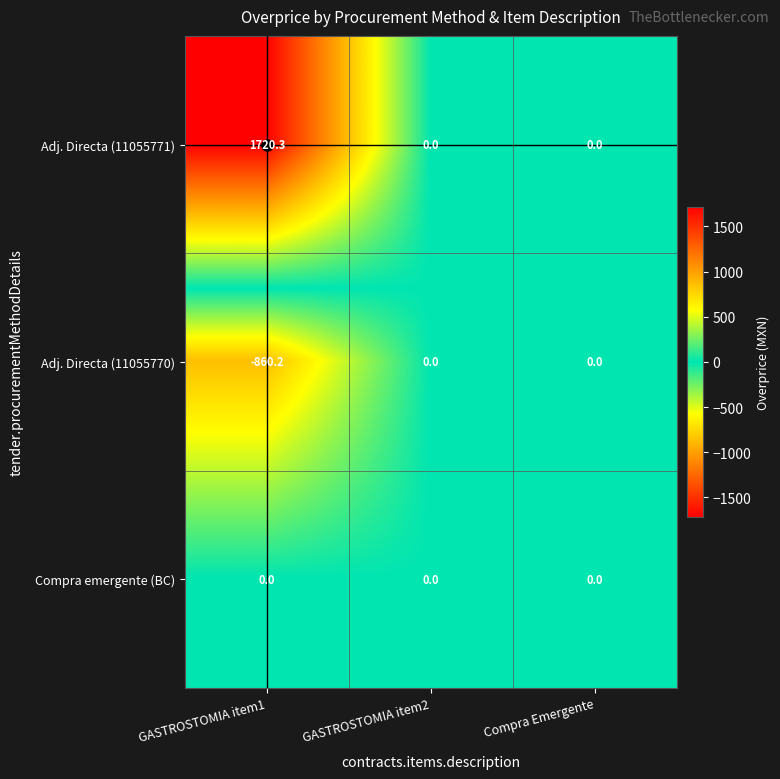

Which series changed the most between GASTROSTOMIA item1 and Compra Emergente?

Adj. Directa (11055771)